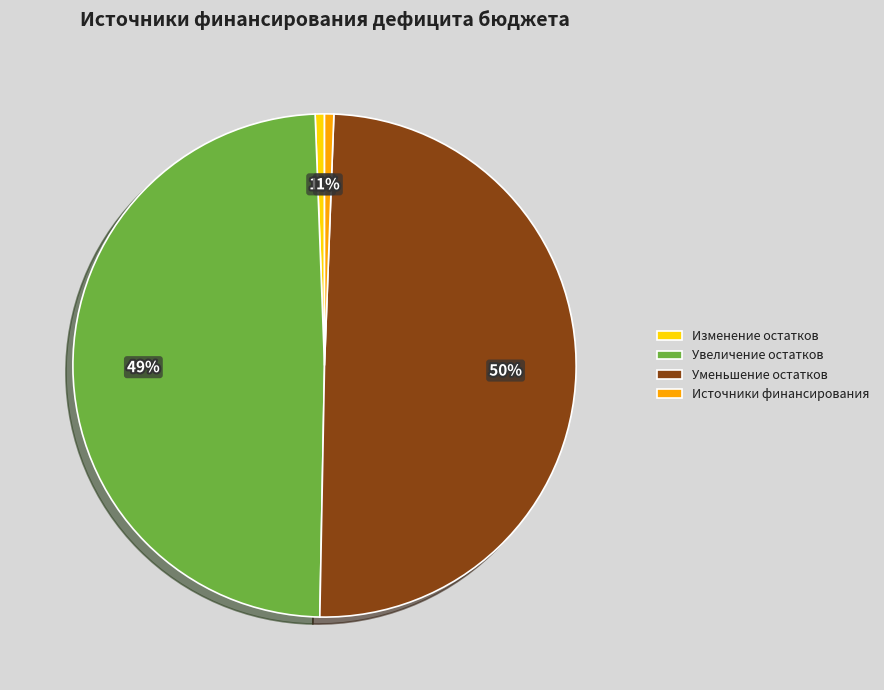

Count the number of slices in the pie.

4